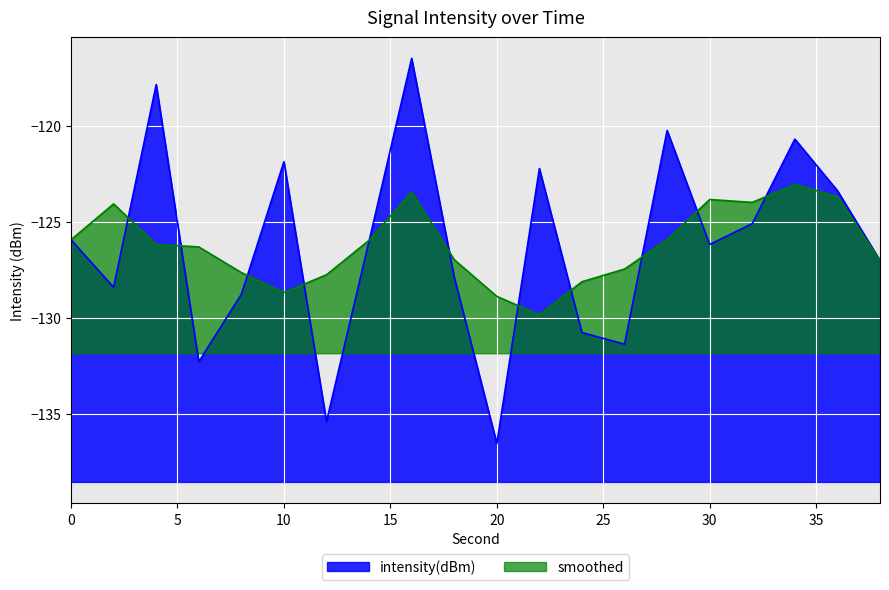

The chart shows a value of -73.6 at 24. True or false?

False